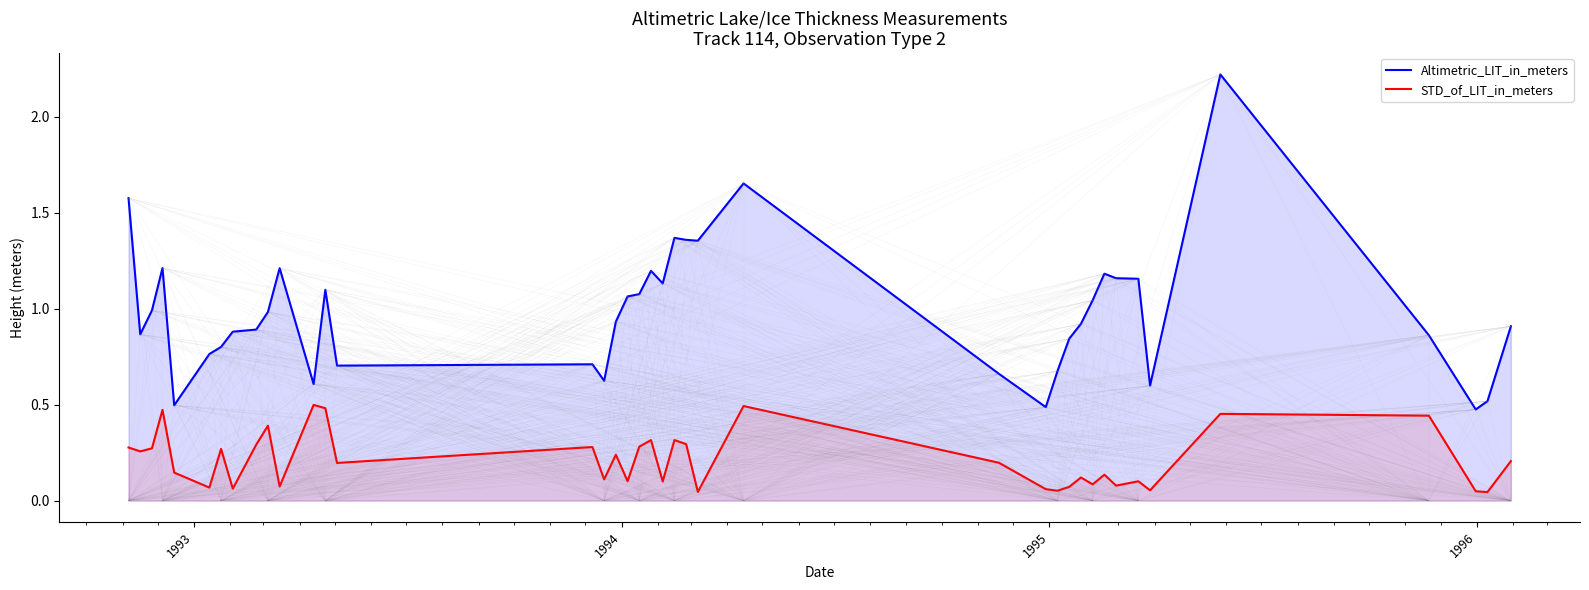

Rank the series by their maximum value, from highest to lowest.

Altimetric_LIT_in_meters, STD_of_LIT_in_meters